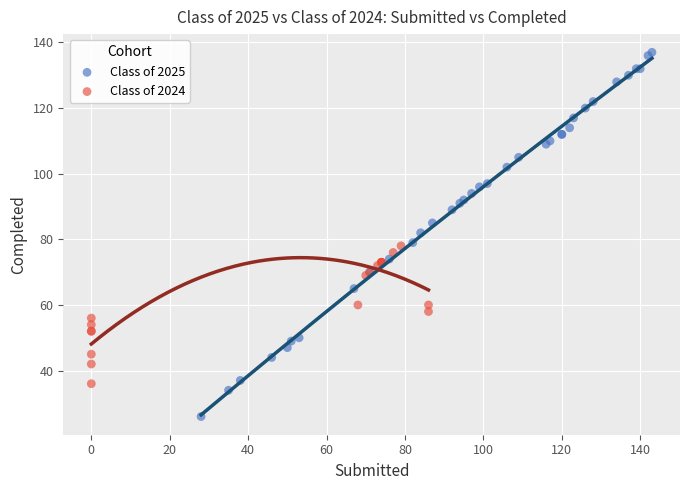

Which series contains the highest Y value?

Class of 2025